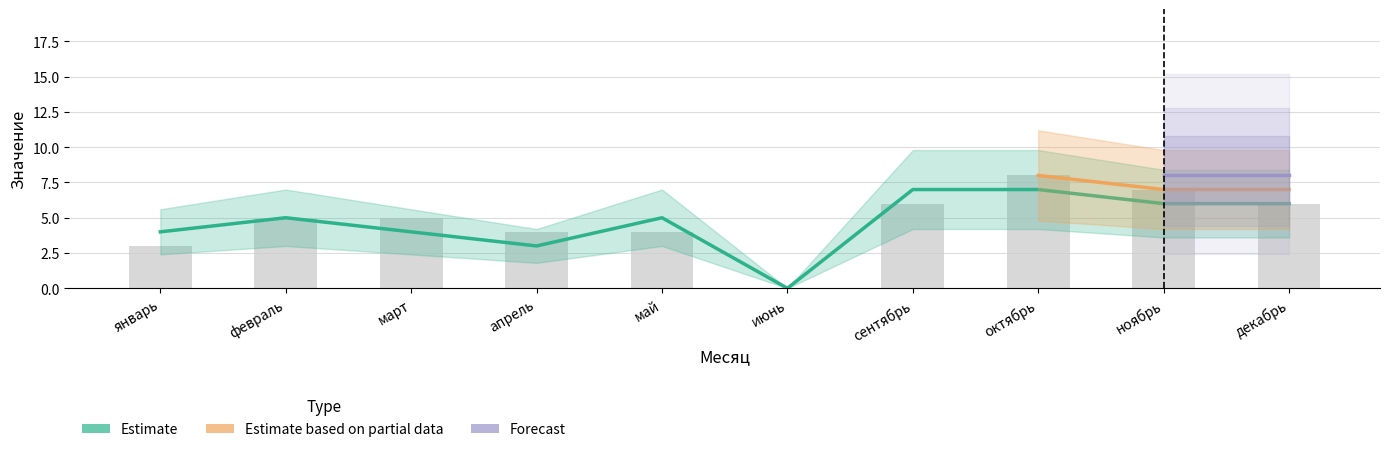

What is the average value of the bar_values series?

5